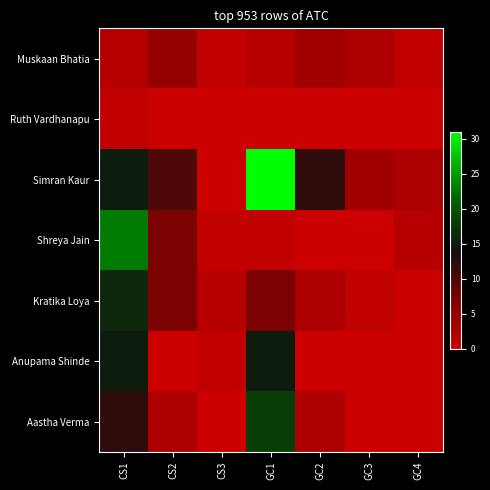

Reading left to right, transcribe all the data shown in this chart.

Muskaan Bhatia: CS1=2	CS2=5	CS3=1	GC1=2	GC2=4	GC3=3	GC4=1
Ruth Vardhanapu: CS1=1	CS2=0	CS3=0	GC1=0	GC2=0	GC3=0	GC4=0
Simran Kaur: CS1=15	CS2=10	CS3=0	GC1=31	GC2=12	GC3=4	GC4=3
Shreya Jain: CS1=23	CS2=7	CS3=1	GC1=1	GC2=0	GC3=0	GC4=2
Kratika Loya: CS1=16	CS2=7	CS3=2	GC1=7	GC2=3	GC3=1	GC4=0
Anupama Shinde: CS1=15	CS2=0	CS3=1	GC1=15	GC2=0	GC3=0	GC4=0
Aastha Verma: CS1=12	CS2=3	CS3=0	GC1=18	GC2=3	GC3=0	GC4=0